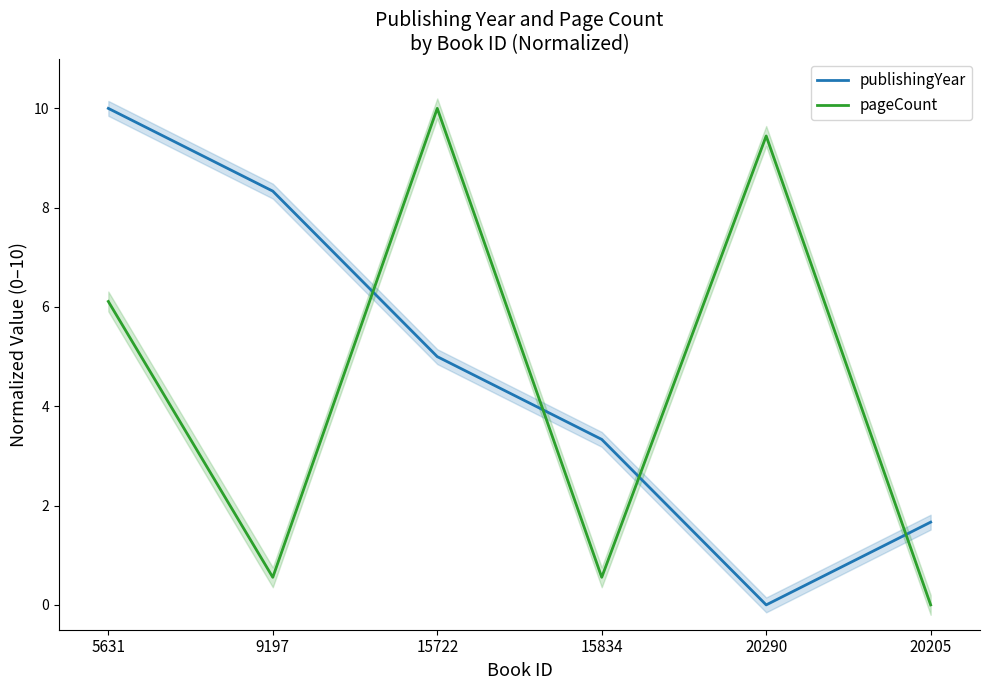

What is the difference between the highest and lowest values at 9197?

7.8